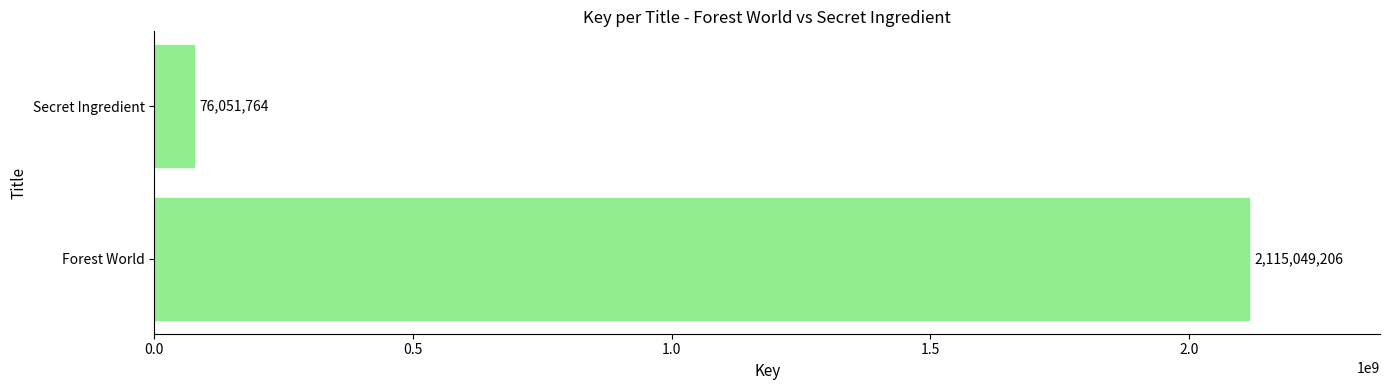

Between Secret Ingredient and Forest World, which is larger?

Forest World